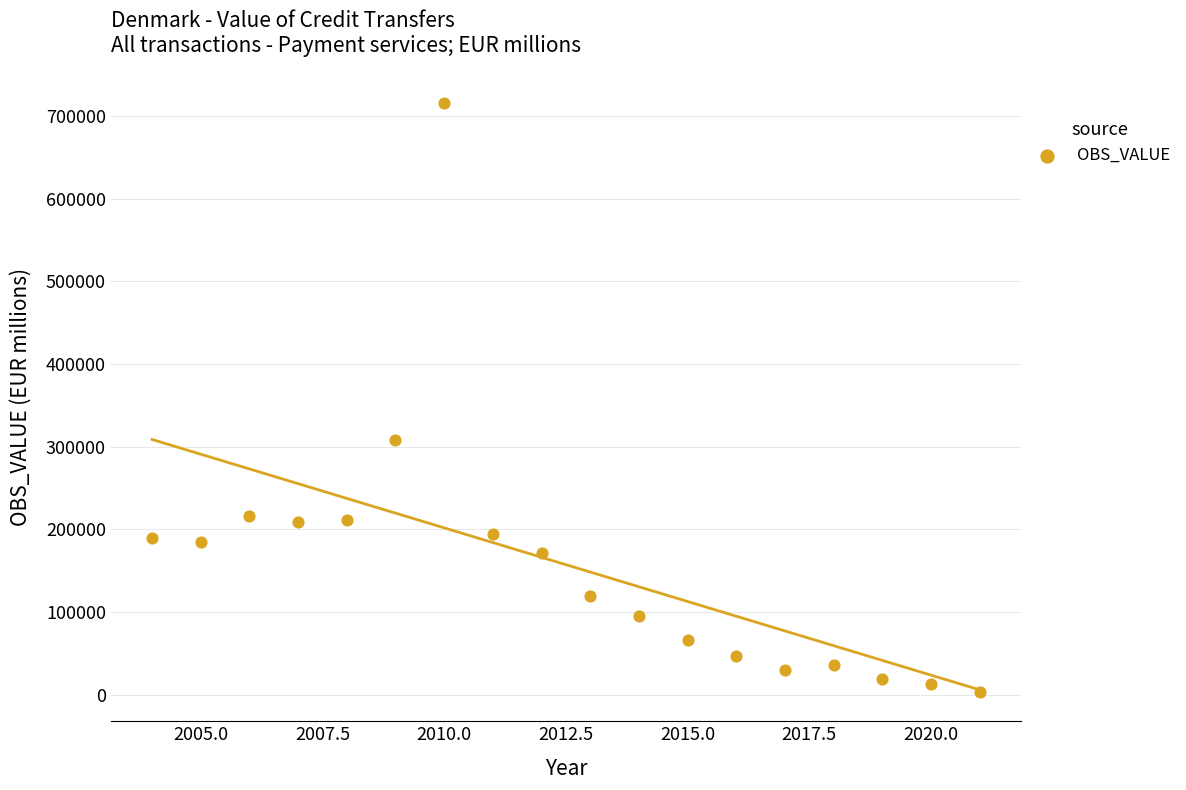

What is the range of X values (max minus min)?

17.0